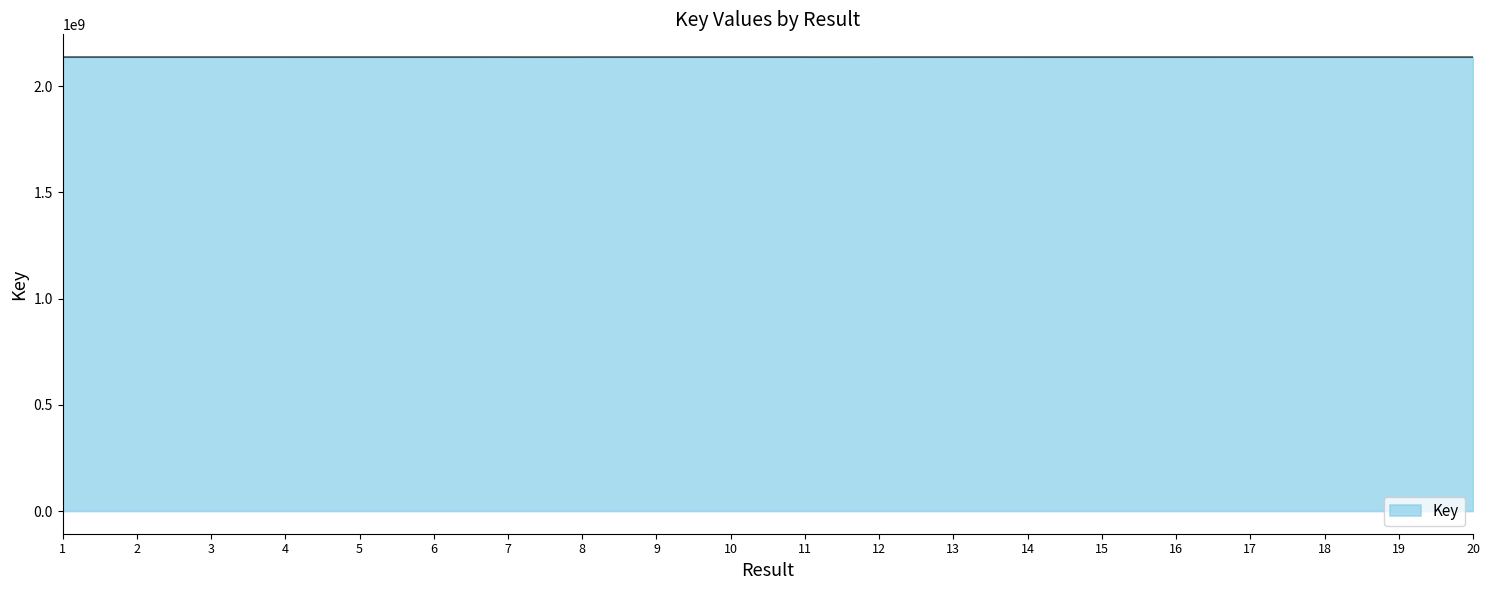

What is the minimum value shown in the chart?

2137653695